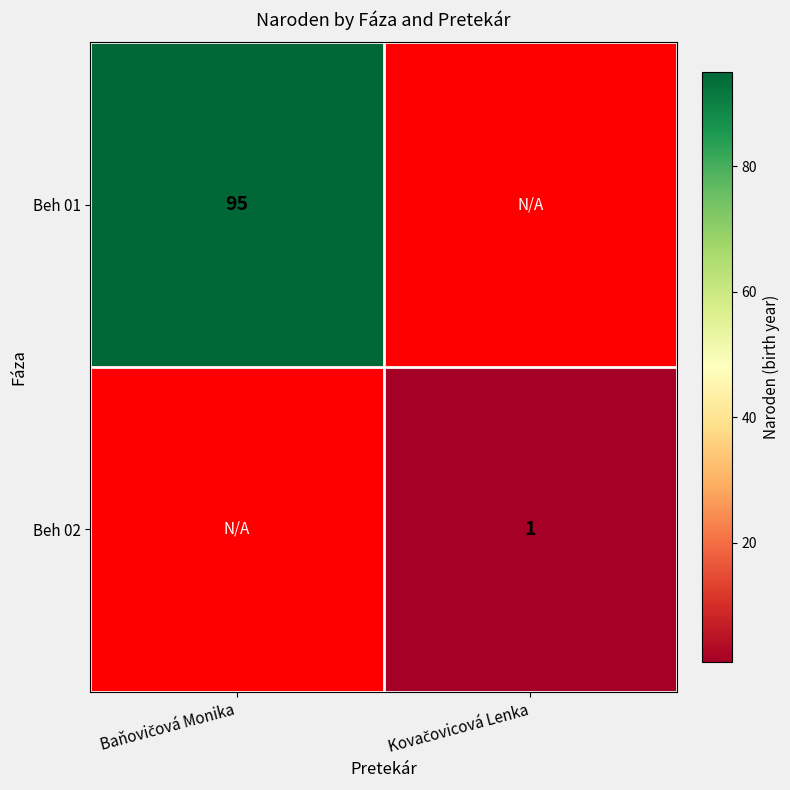

Is it true that Beh 02 equals 1.0 at Kovačovicová Lenka?

True